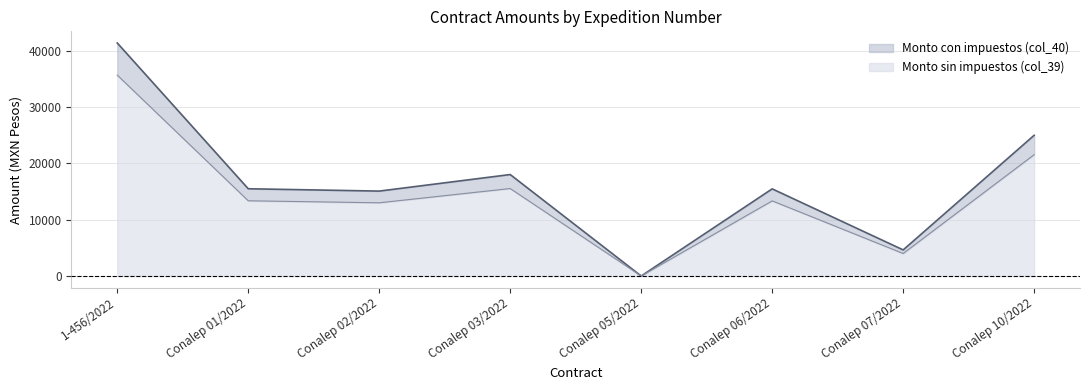

What position from the left is Conalep 06/2022?

6